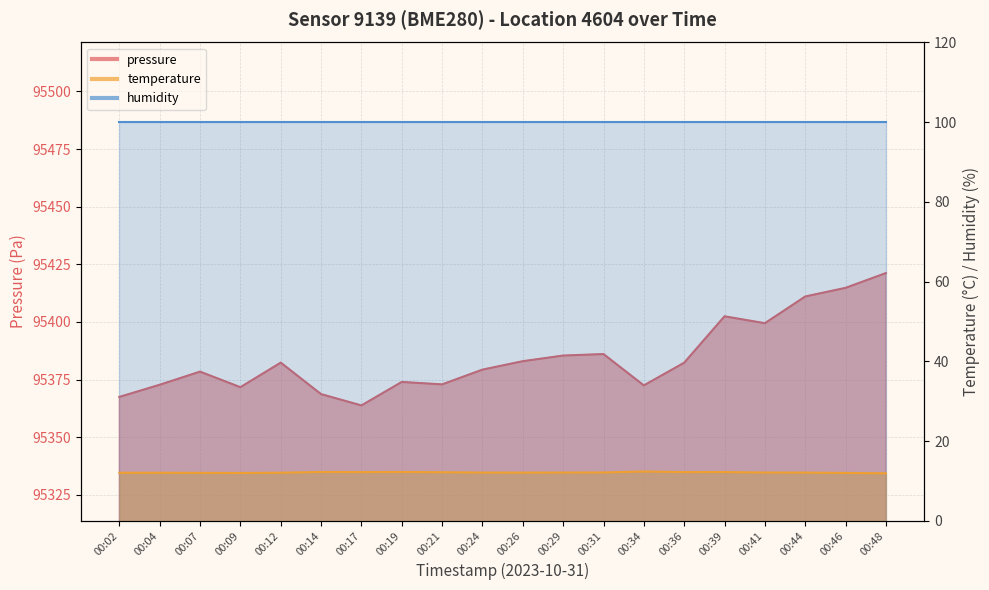

What is the sum of the pressure values at 00:09 and 00:07?

190750.2